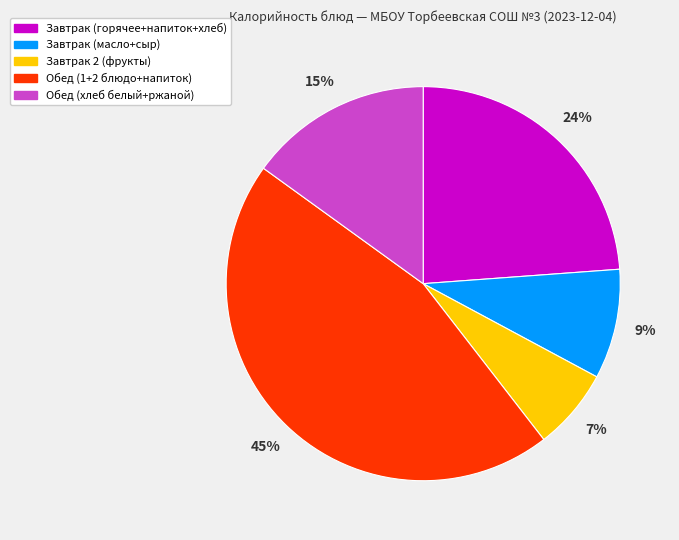

Is there any slice that represents more than half of the pie?

No